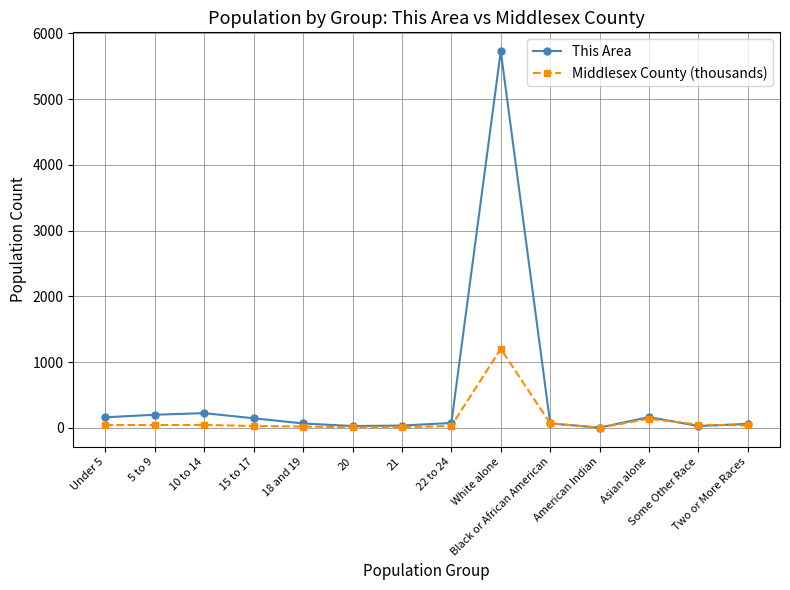

Rank the series at 10 to 14 from lowest to highest value.

Middlesex County (thousands), This Area